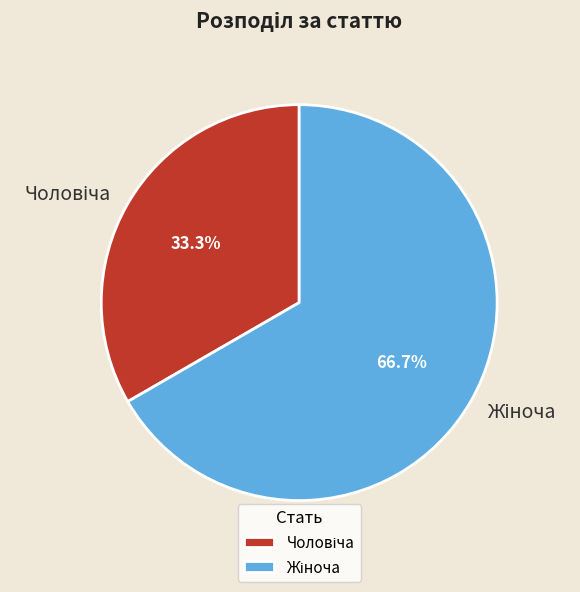

How many segments does this pie chart have?

2